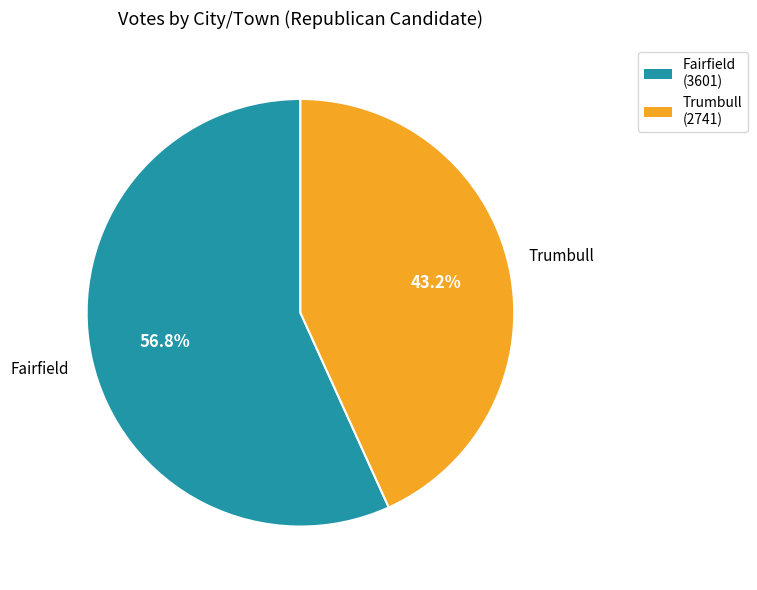

Which category accounts for the majority?

Fairfield